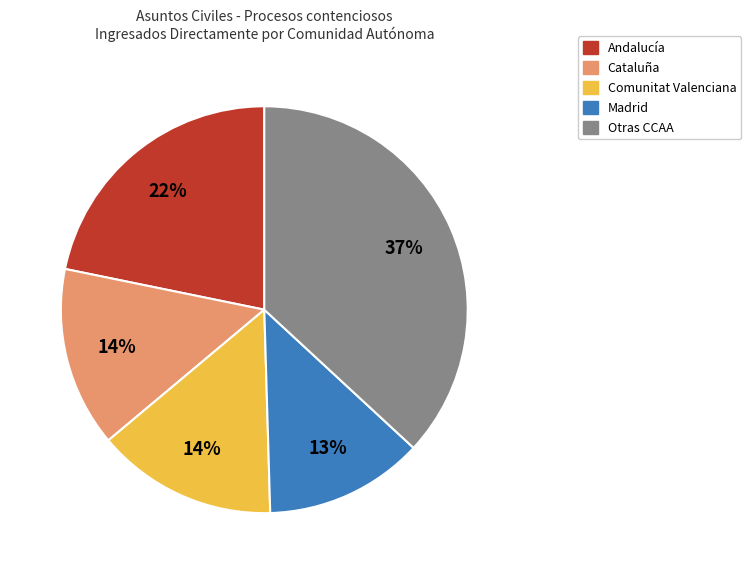

Is the sum of Cataluña and Otras CCAA greater than half?

Yes